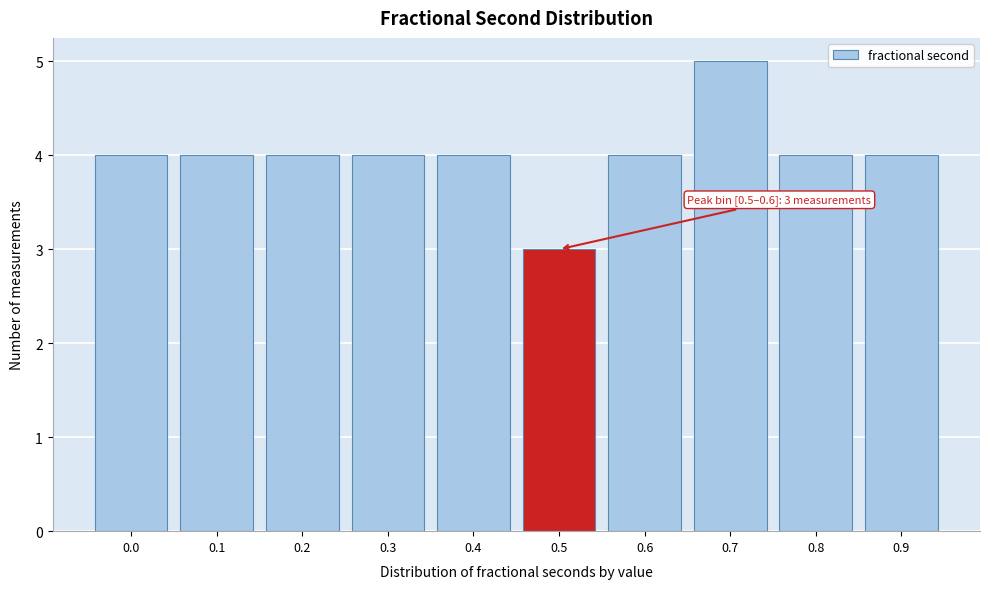

Reading left to right, what are all the values shown in this chart?

0.0=4	0.1=4	0.2=4	0.3=4	0.4=4	0.5=3	0.6=4	0.7=5	0.8=4	0.9=4